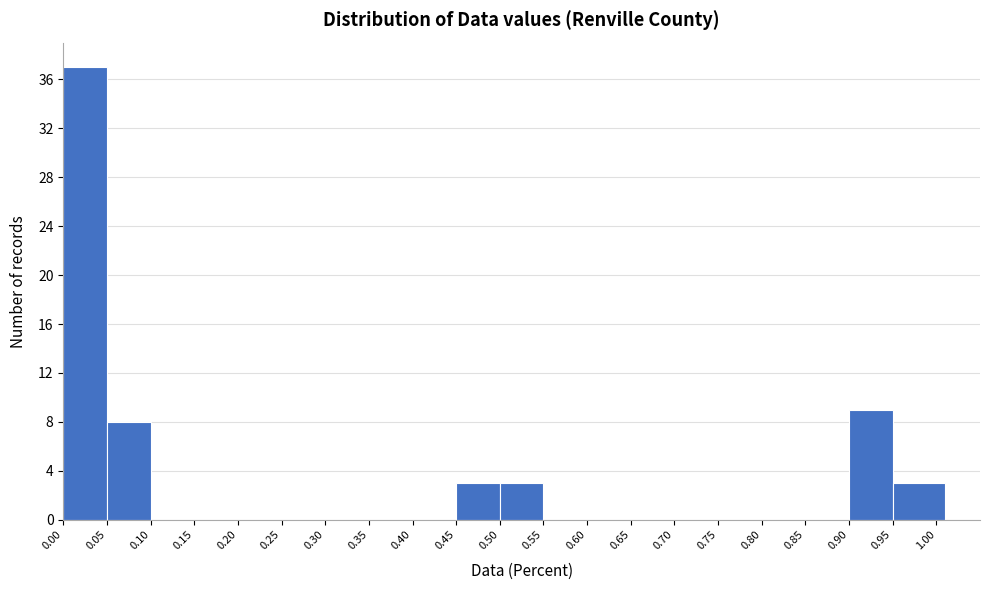

Reading left to right, list every bar in this chart as the range it spans on the x-axis followed by its height. The values are not printed on the chart, so give them approximately, as read against the axis.

0.00 to 0.05: 37
0.05 to 0.10: 8
0.10 to 0.15: 0
0.15 to 0.20: 0
0.20 to 0.25: 0
0.25 to 0.30: 0
0.30 to 0.35: 0
0.35 to 0.40: 0
0.40 to 0.45: 0
0.45 to 0.50: 3
0.50 to 0.55: 3
0.55 to 0.60: 0
0.60 to 0.65: 0
0.65 to 0.70: 0
0.70 to 0.75: 0
0.75 to 0.80: 0
0.80 to 0.85: 0
0.85 to 0.90: 0
0.90 to 0.95: 9
0.95 to 1.01: 3